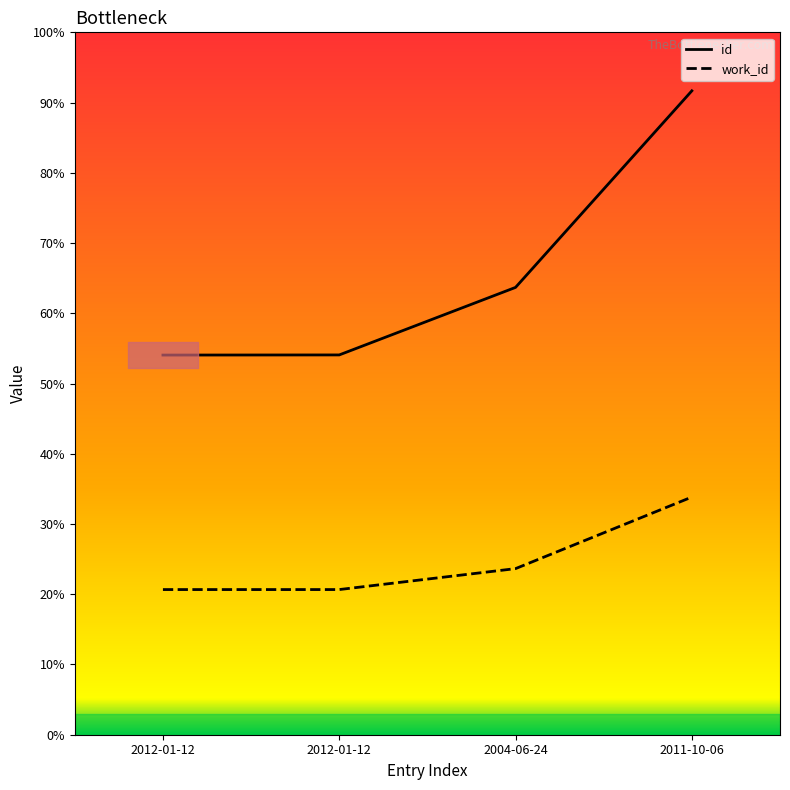

Does the chart display data point markers on the line(s)?

No